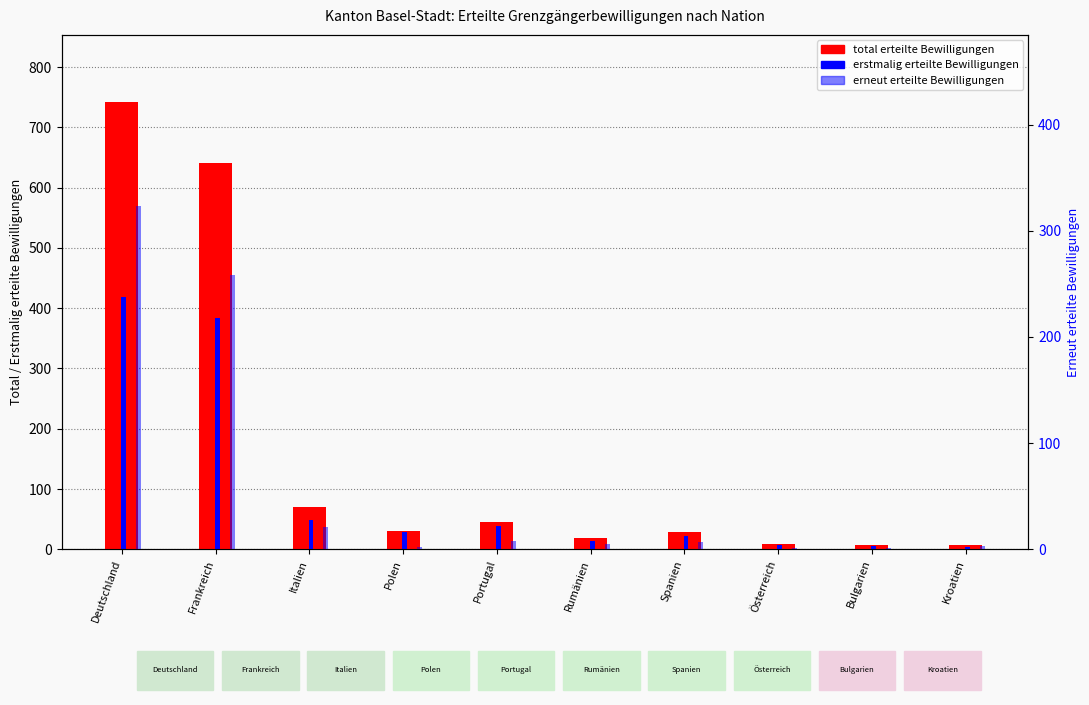

What position from the left is Österreich?

8